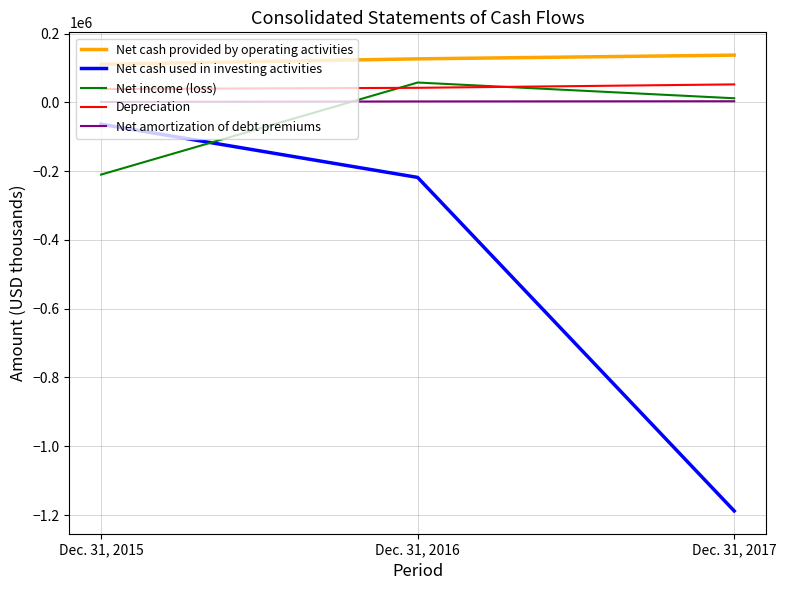

Which series has the largest total across all categories?

Net cash provided by operating activities